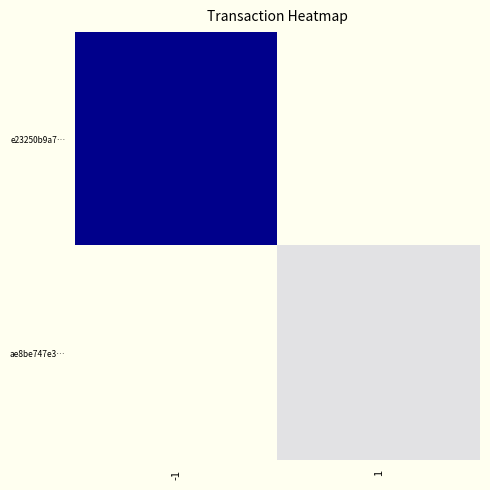

Between -1 and 1, which series saw the biggest shift?

e23250b9a7…